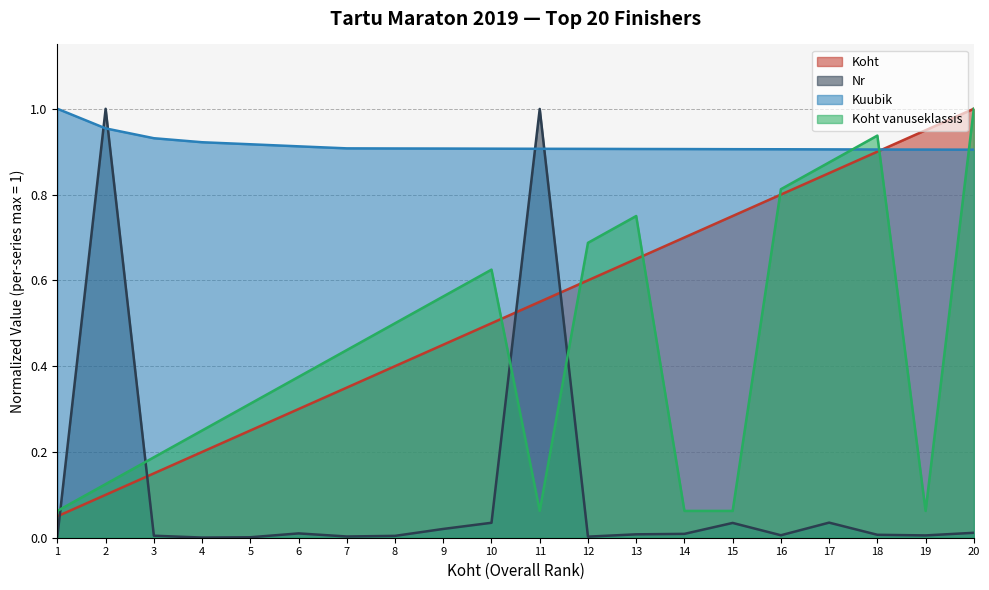

The value of Nr at 3 is 0.0. True or false?

False